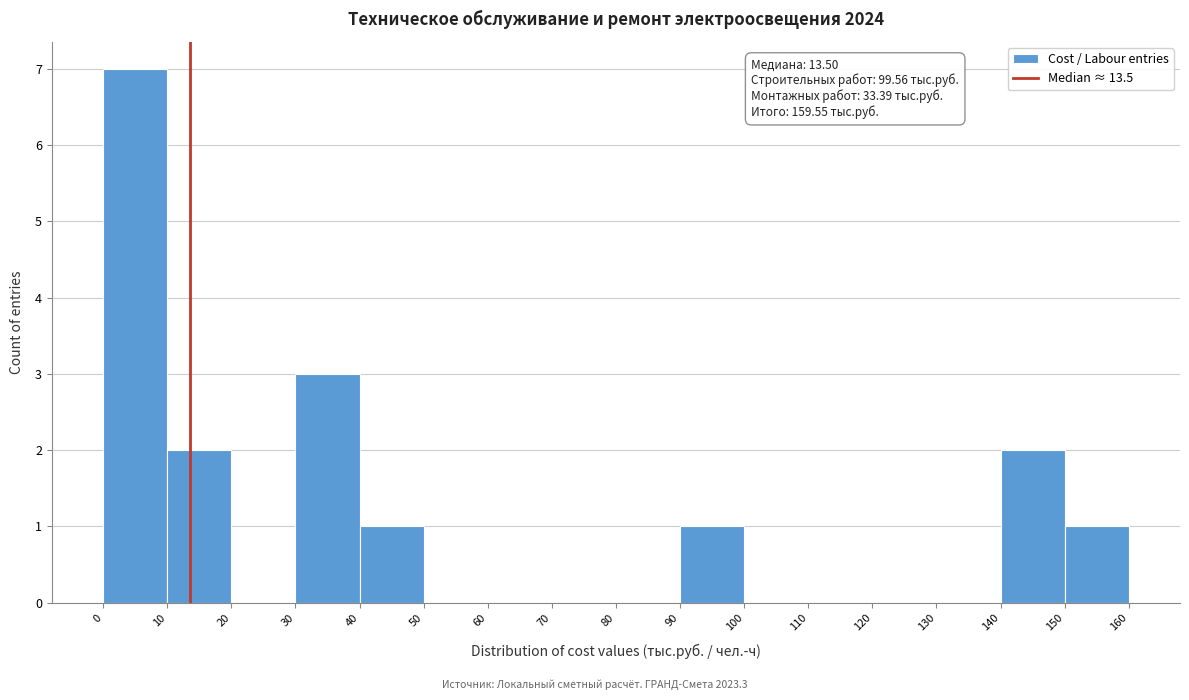

Over which range of the x-axis is the bar tallest?

0 to 10